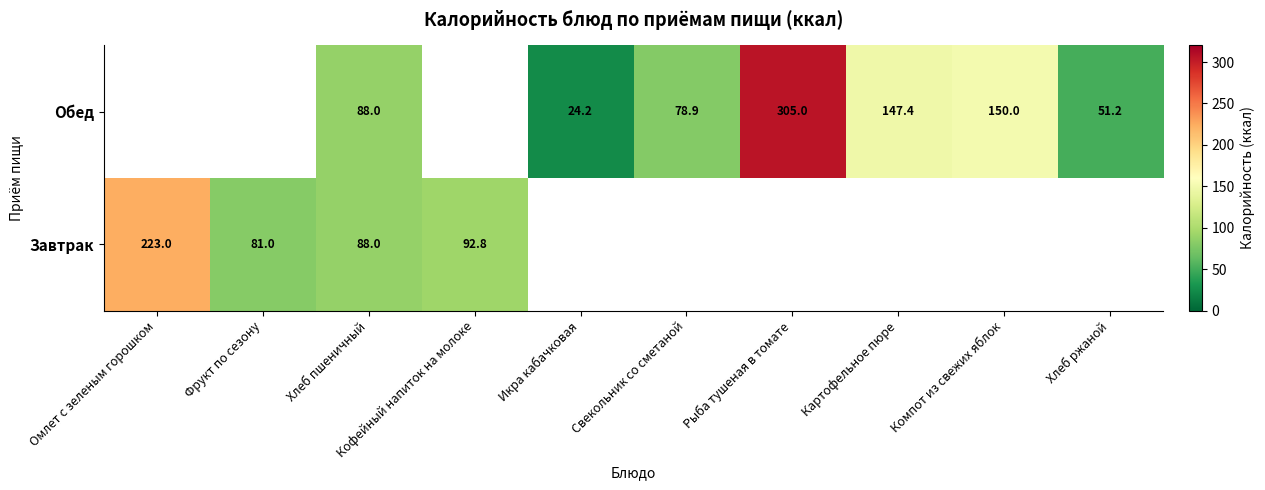

Between Картофельное пюре and Рыба тушеная в томате, which is larger?

Рыба тушеная в томате